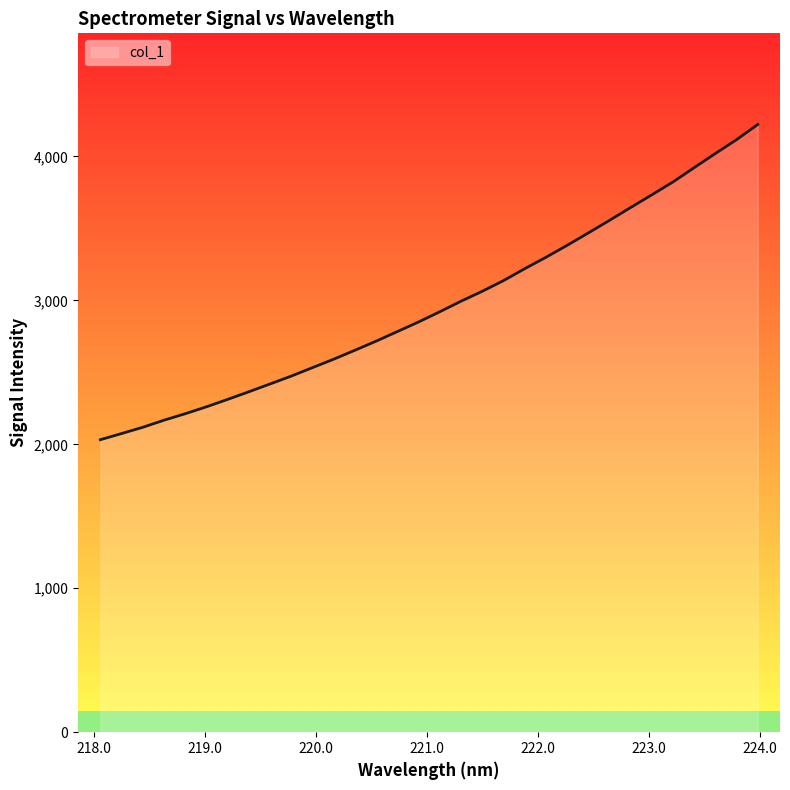

Count the number of categories in the chart.

32